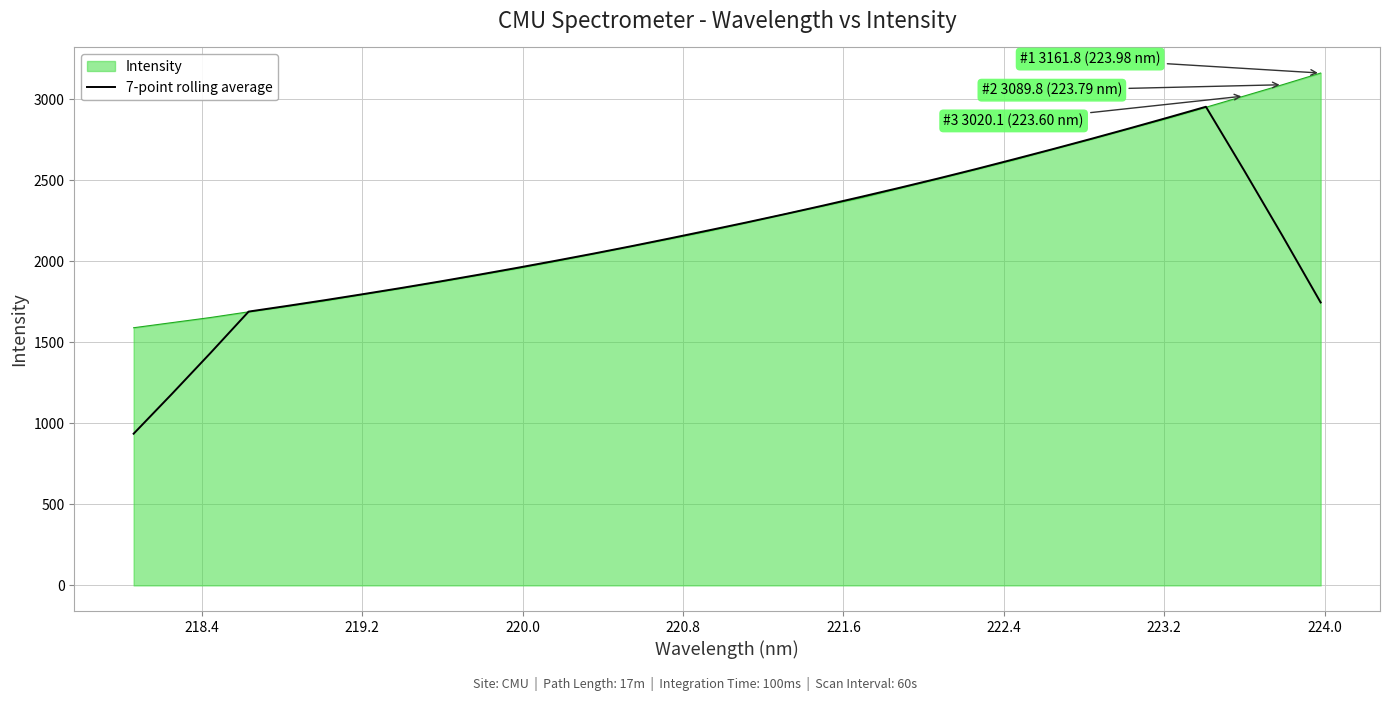

What is the minimum value shown in the chart?

936.2